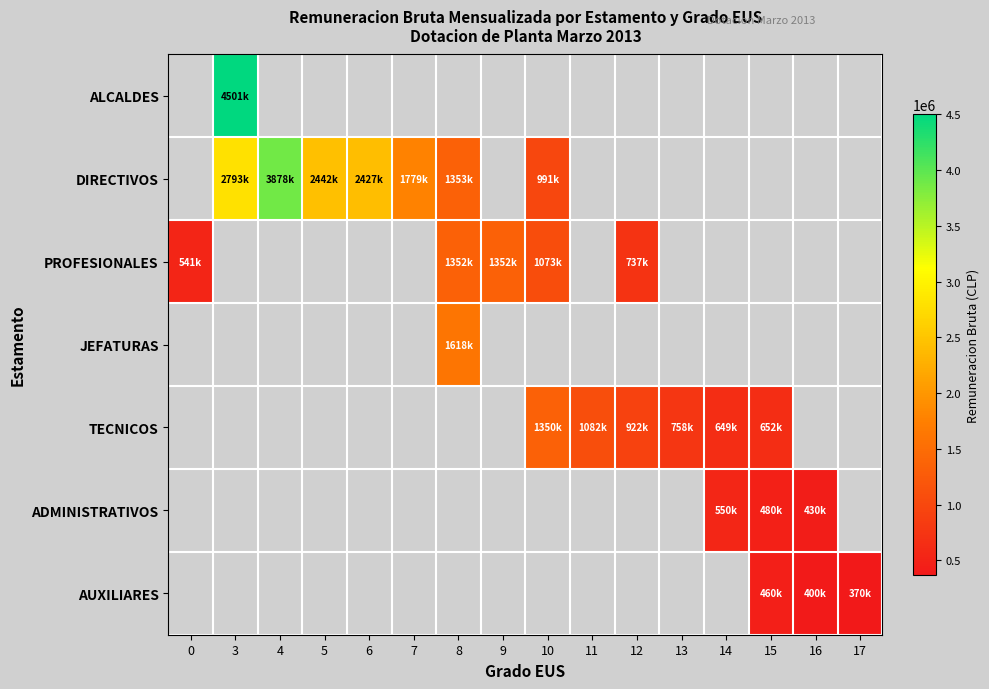

How many data points in PROFESIONALES are less than 1351616?

3